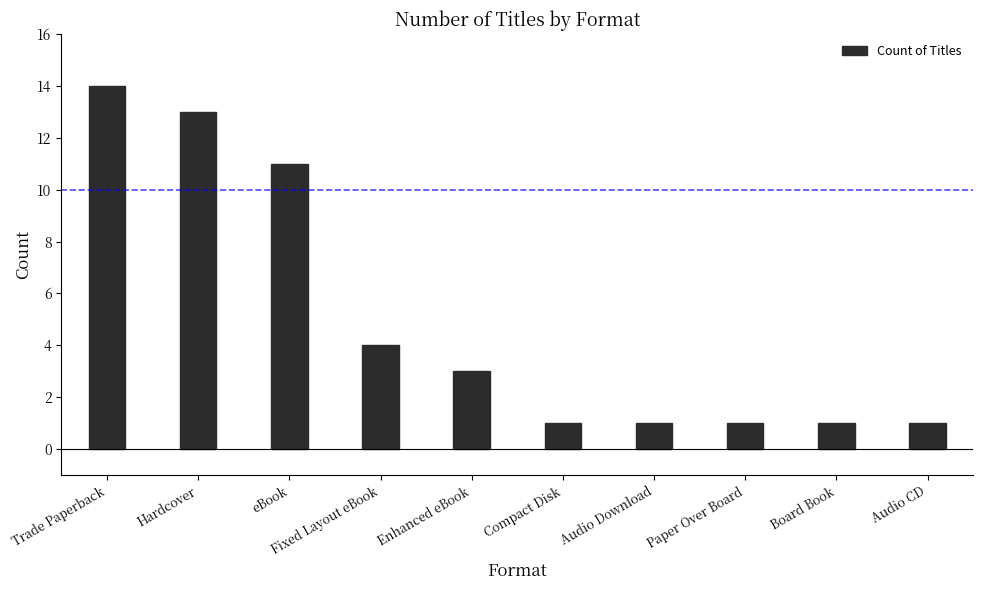

What is the label of the 5th bar from the left?

Enhanced eBook